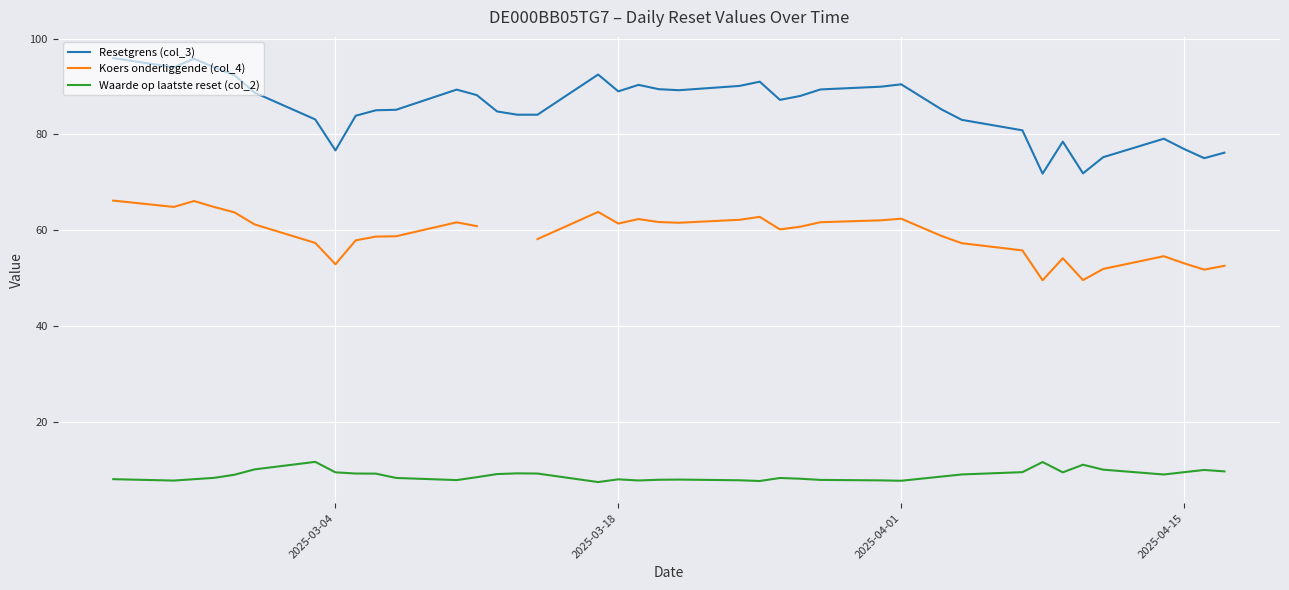

True or false: Resetgrens (col_3) and Waarde op laatste reset (col_2) intersect in this chart.

False